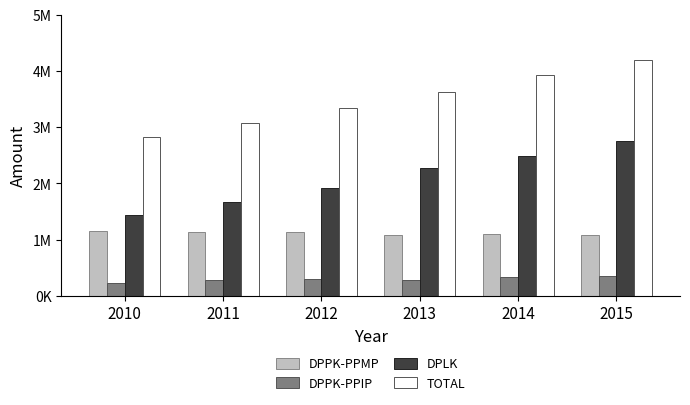

Reading left to right, list all the values displayed in this chart.

DPPK-PPMP: 2010=1147633	2011=1138048	2012=1134609	2013=1081021	2014=1103840	2015=1088755
DPPK-PPIP: 2010=235108	2011=274779	2012=299251	2013=285147	2014=342169	2015=352610
DPLK: 2010=1435256	2011=1669881	2012=1911938	2013=2267477	2014=2479435	2015=2748162
TOTAL: 2010=2817997	2011=3082708	2012=3345798	2013=3633645	2014=3925444	2015=4189527